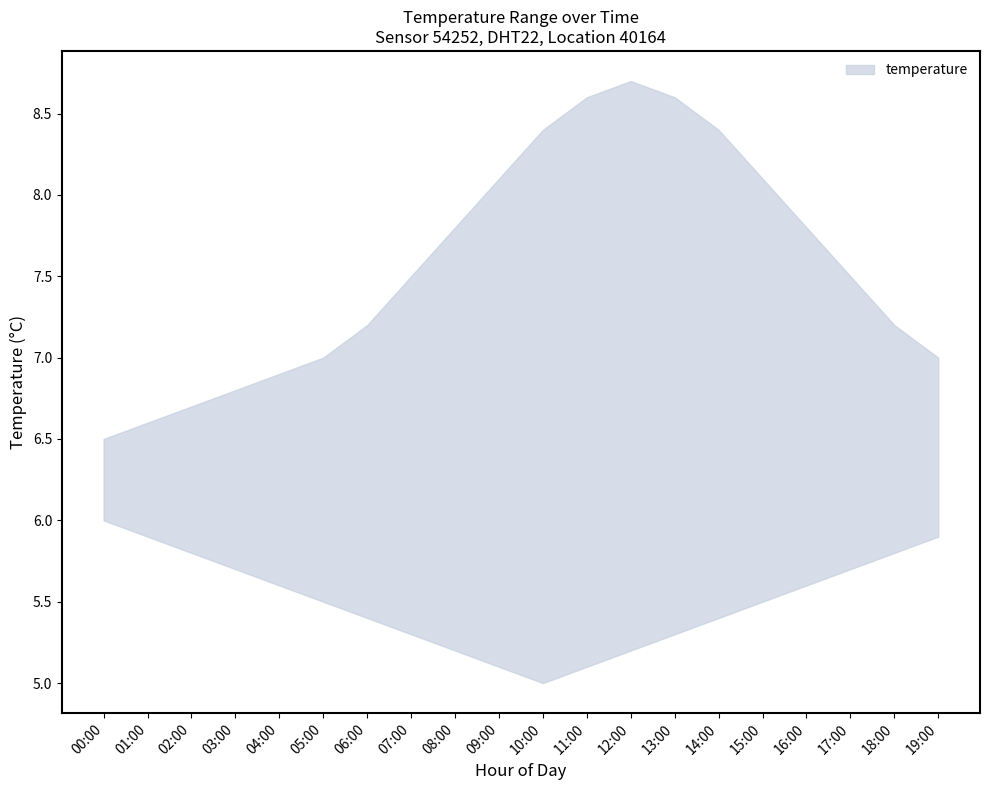

What is the average value of the temperature_upper series?

7.6